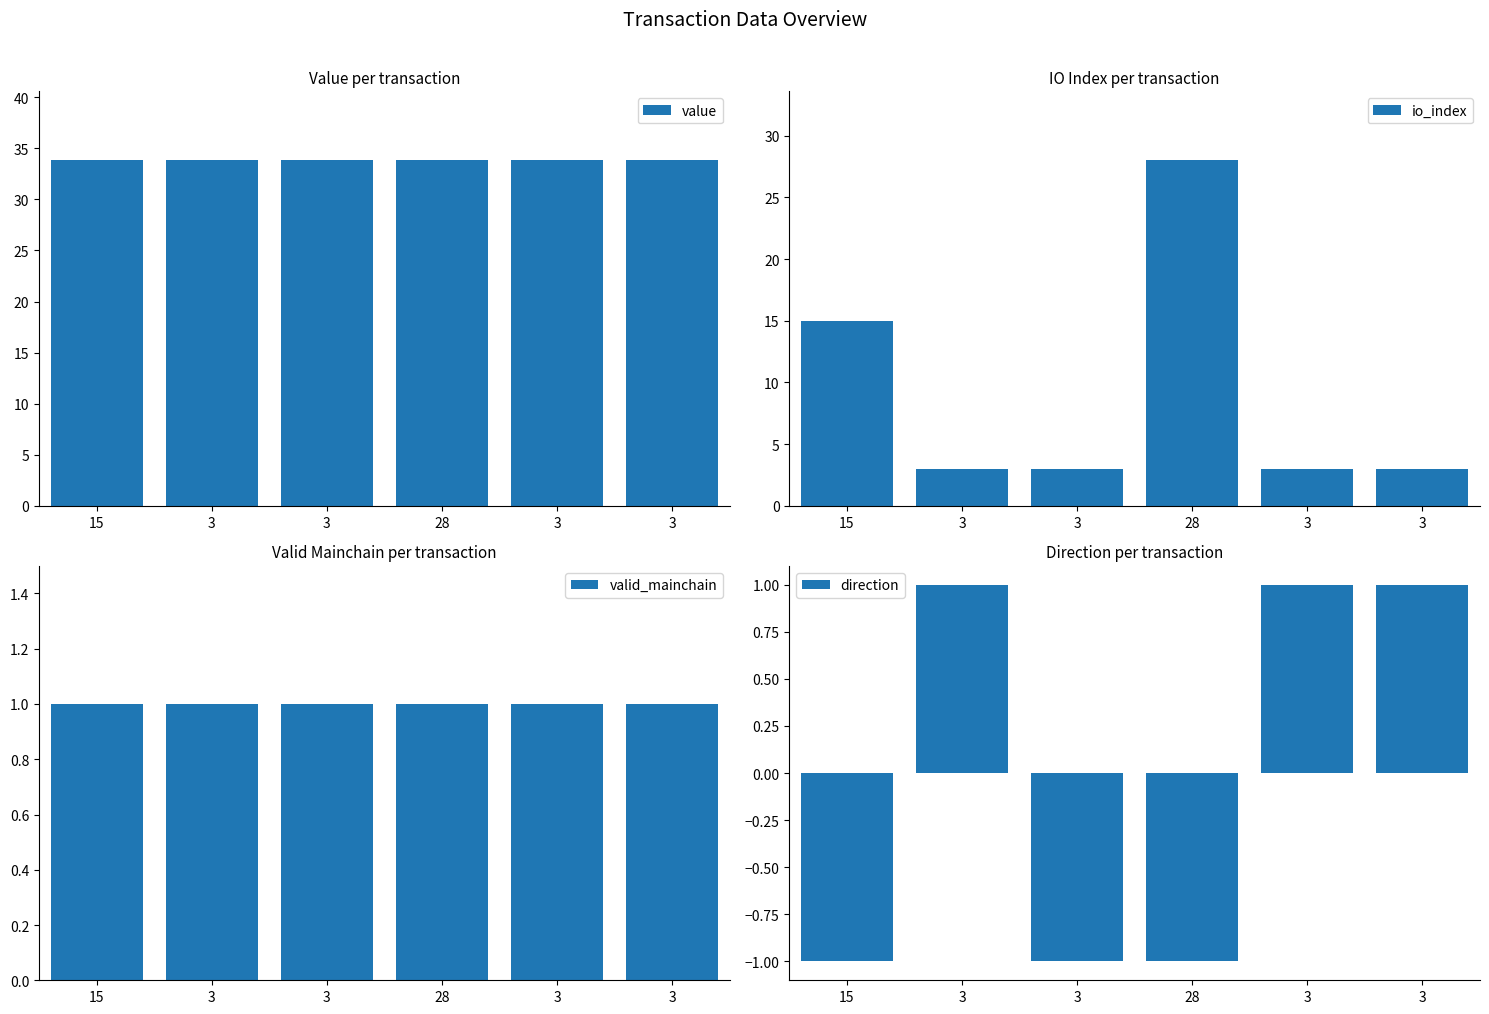

What is the difference between the maximum and minimum values in the direction series?

2